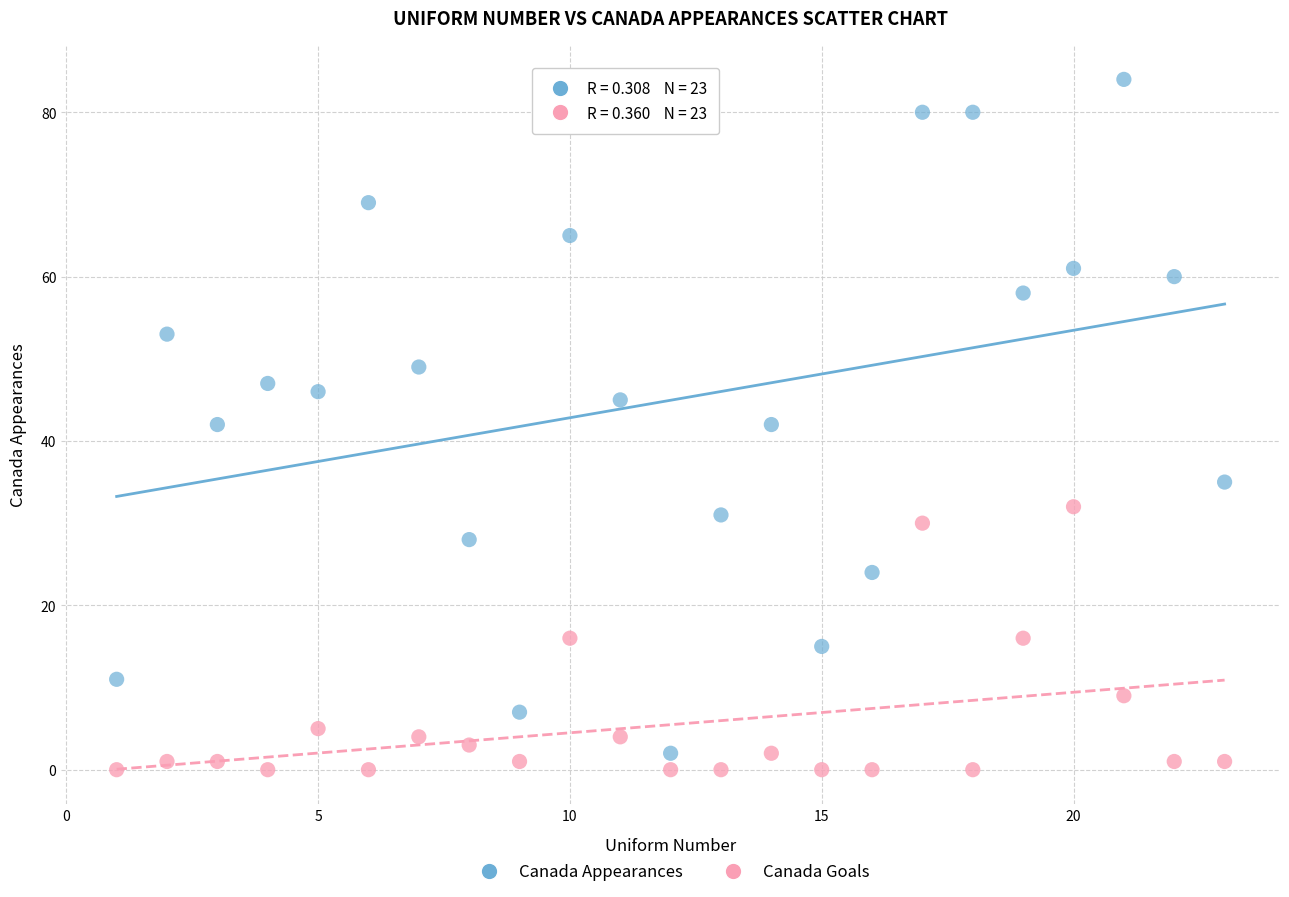

Across all data points, what is the range of X values (max minus min)?

22